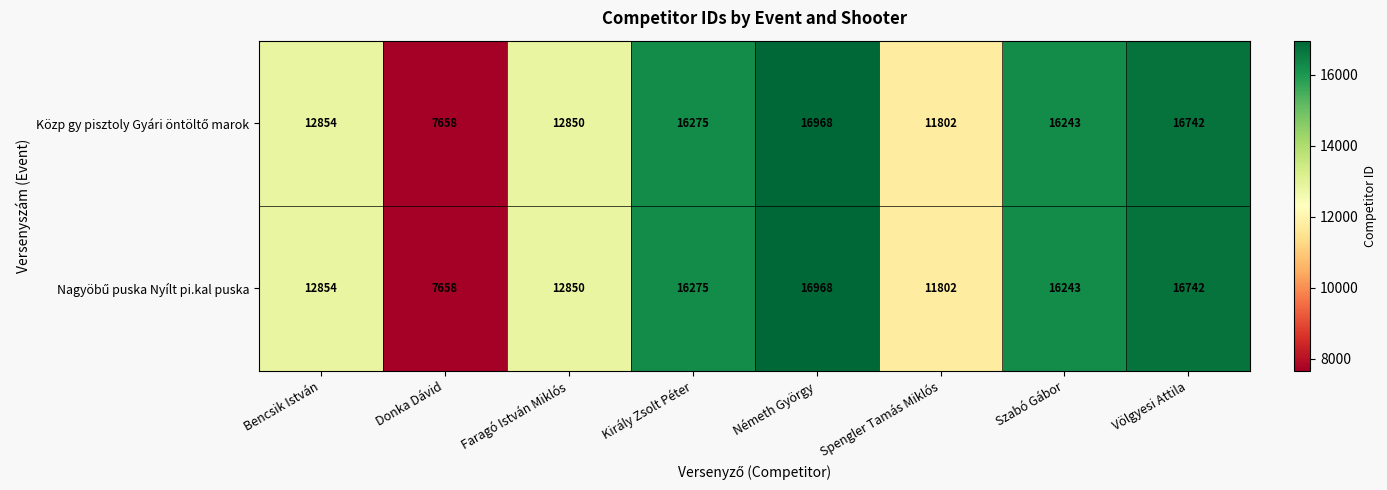

How many data points does each series have?

8